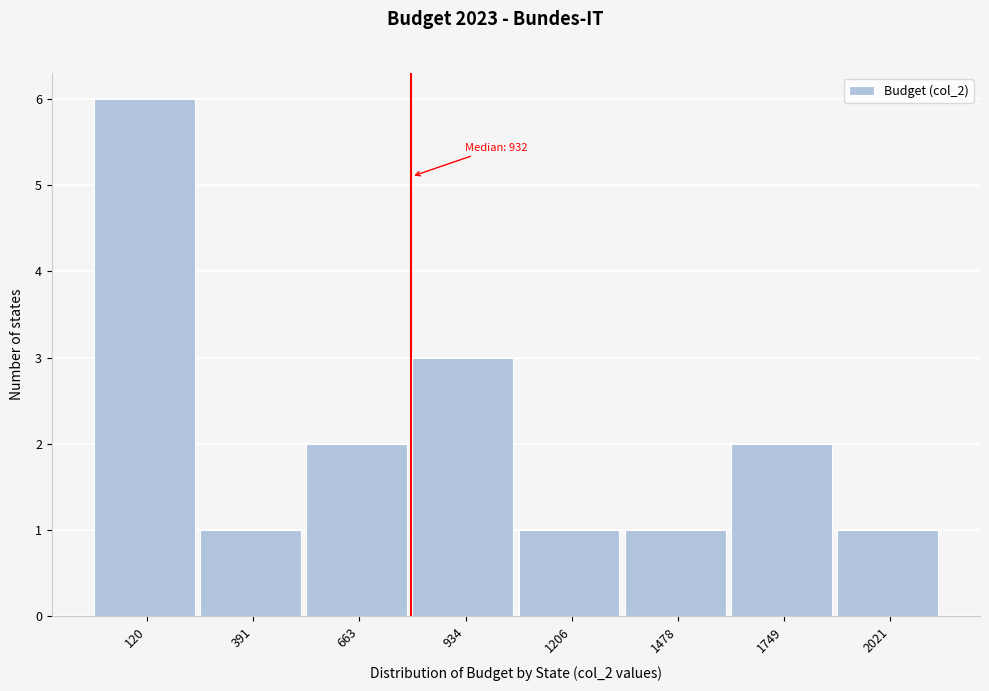

Reading right to left, list all the values displayed in this chart.

2021=1	1749=2	1478=1	1206=1	934=3	663=2	391=1	120=6